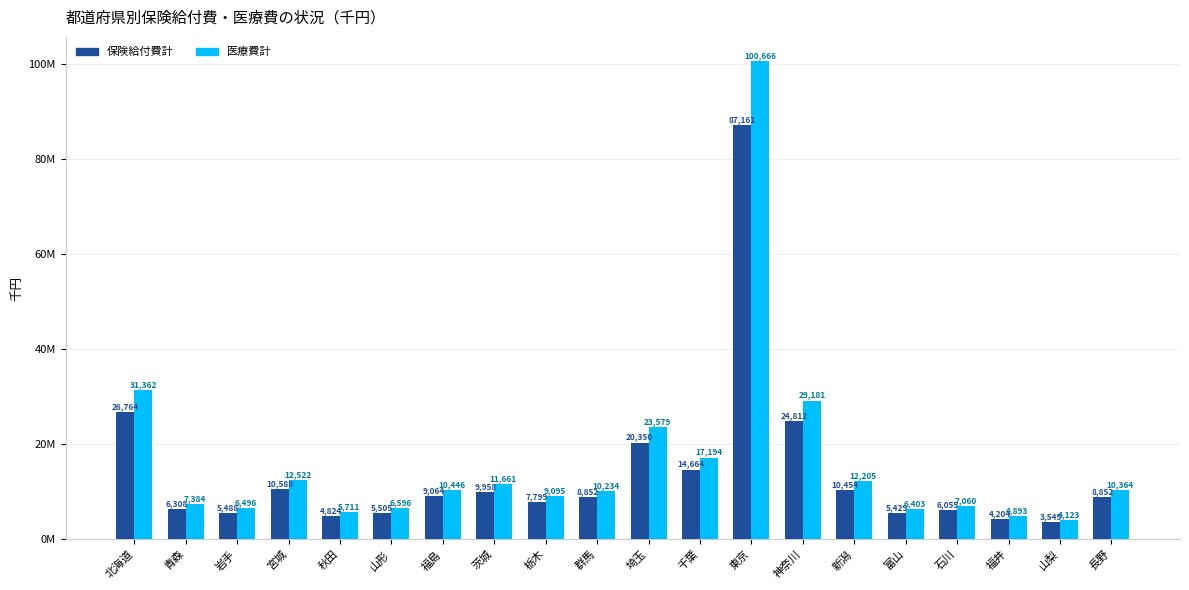

Are the bars grouped side by side (vs. stacked)?

Yes